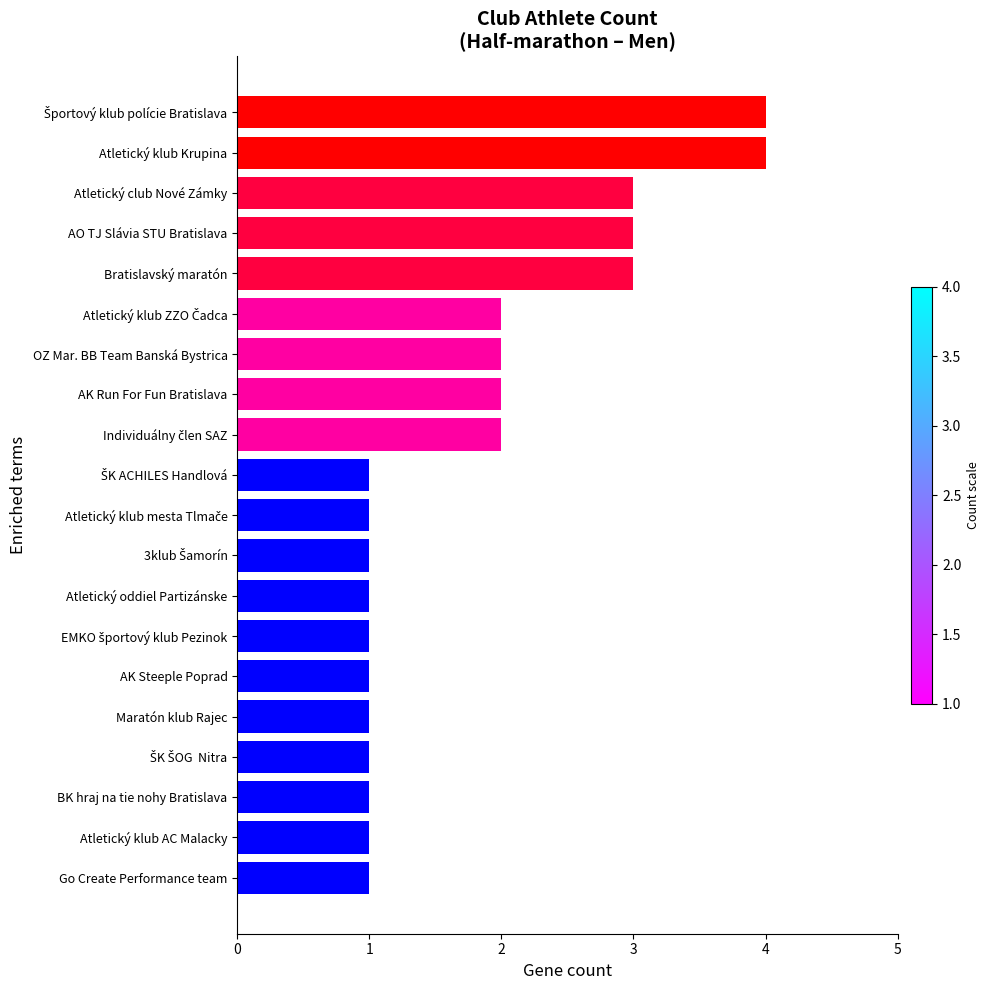

Reading bottom to top, transcribe all the data shown in this chart.

1	1	1	1	1	1	1	1	1	1	1	2	2	2	2	3	3	3	4	4